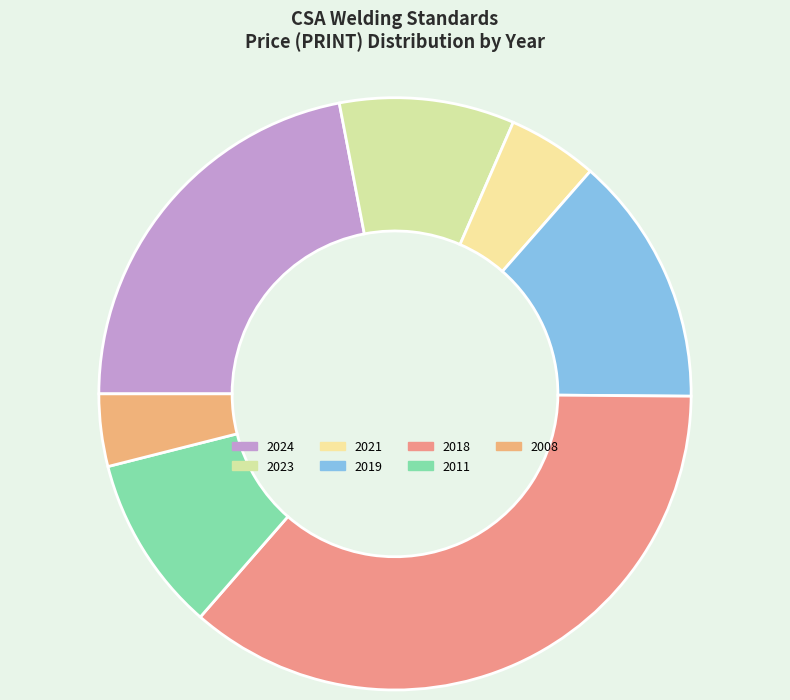

Is there any slice that represents more than half of the pie?

No